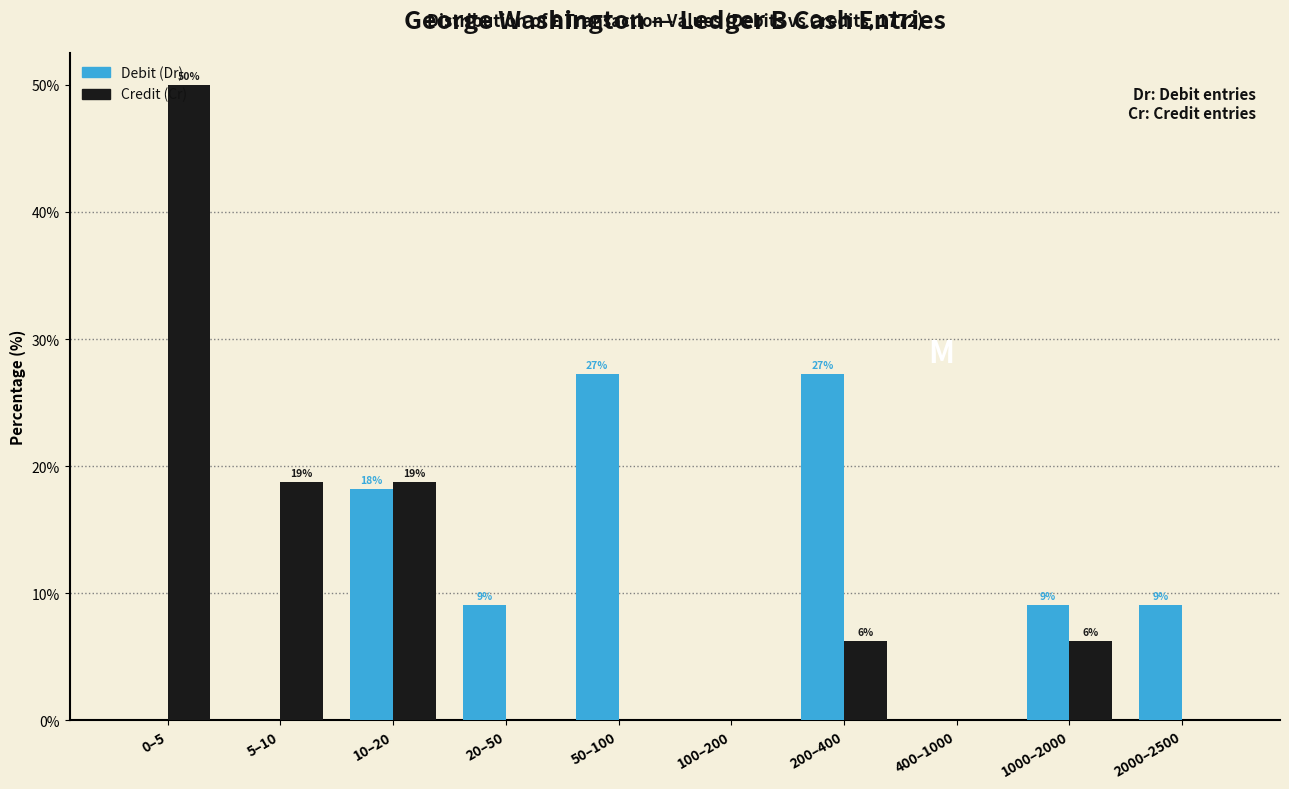

Are the bars grouped side by side (vs. stacked)?

Yes